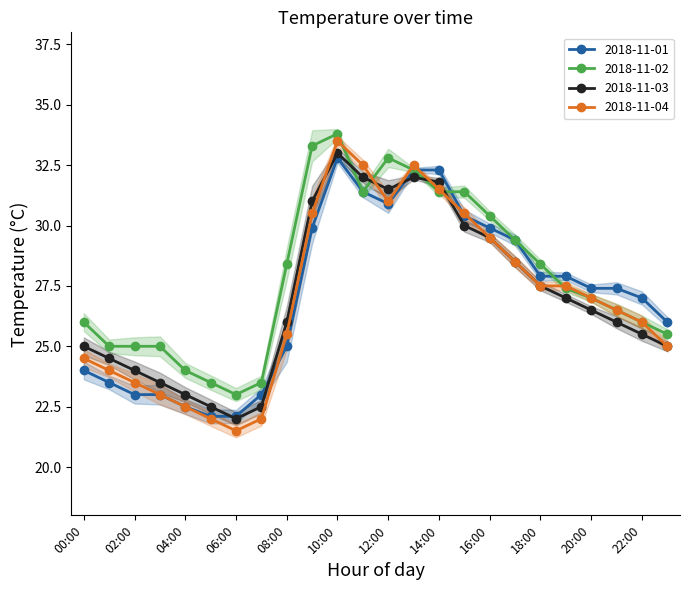

Which label corresponds to the smallest value in the chart?

06:00